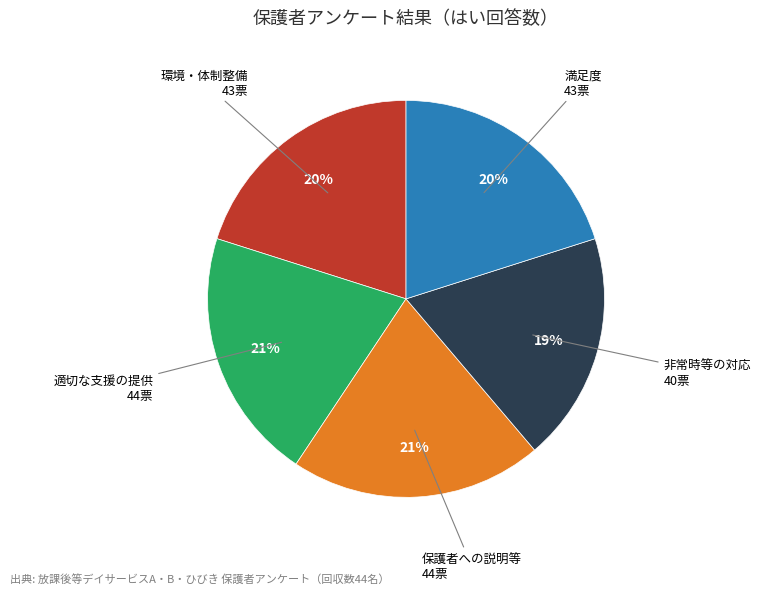

Is there any slice that represents more than half of the pie?

No